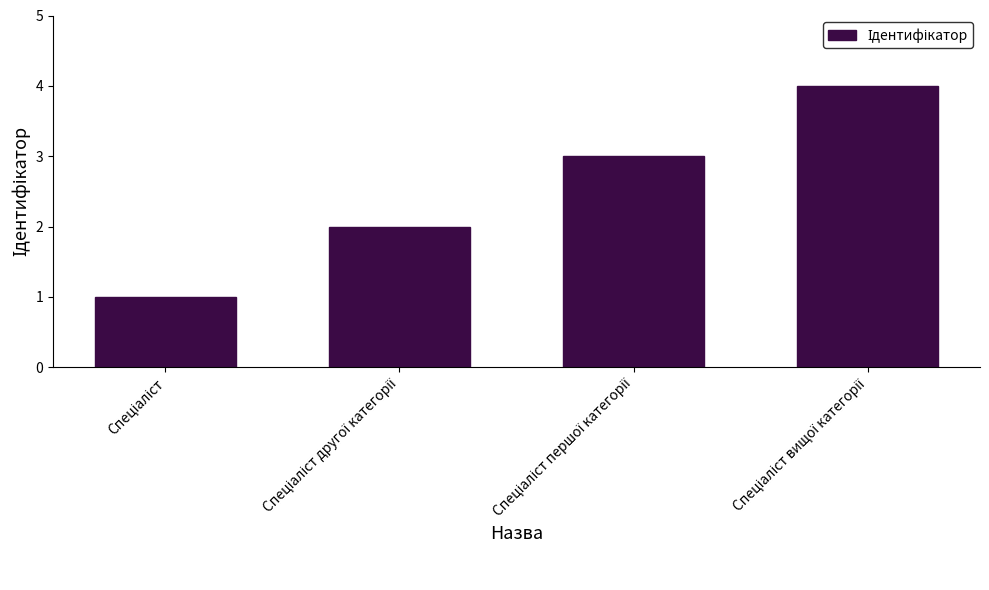

Are the bars grouped side by side (vs. stacked)?

No